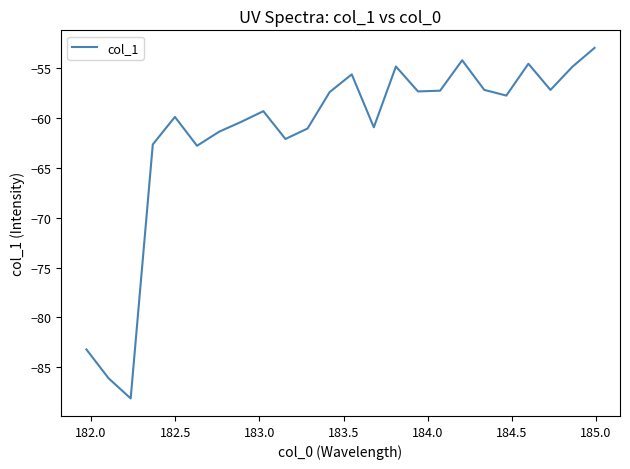

What is the difference between the maximum and minimum values?

35.1